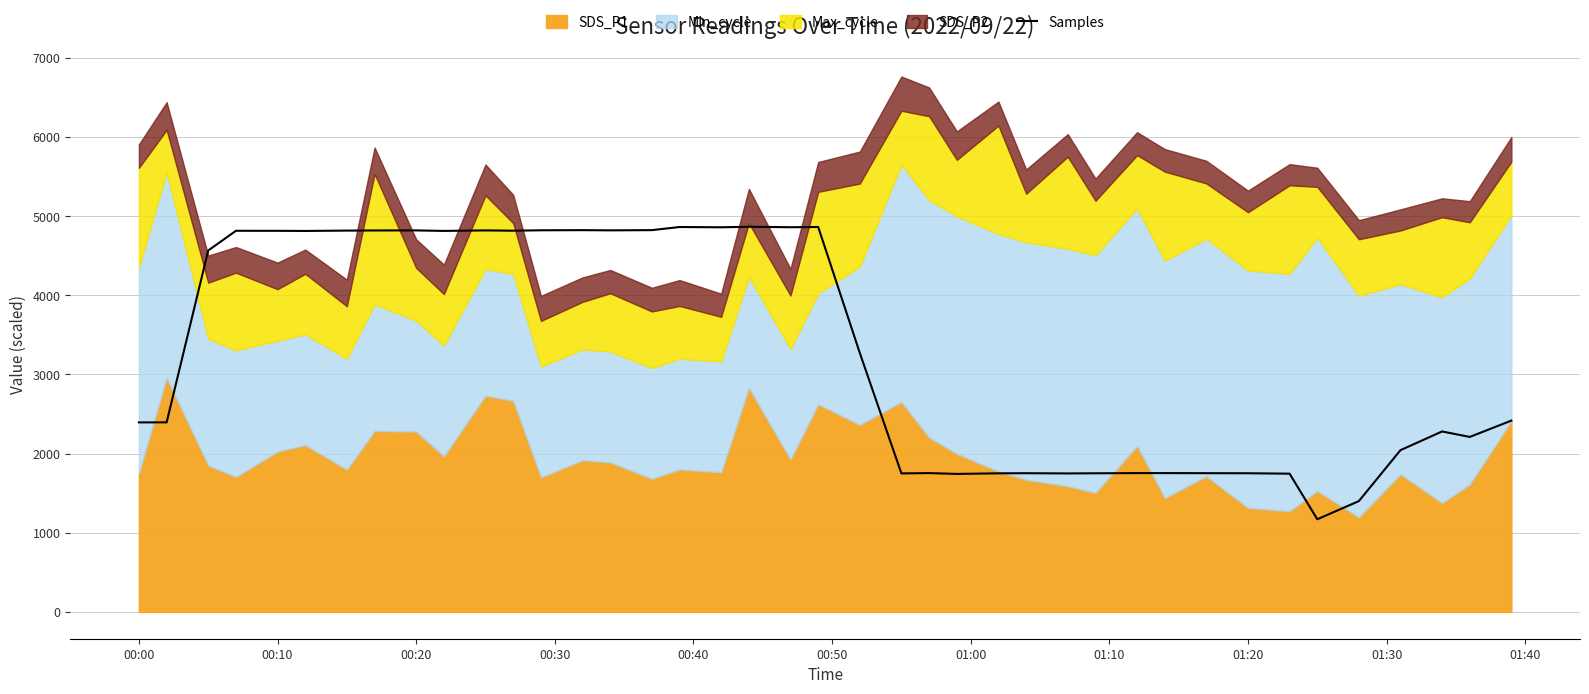

What is the highest value of the Samples series?

4865.7